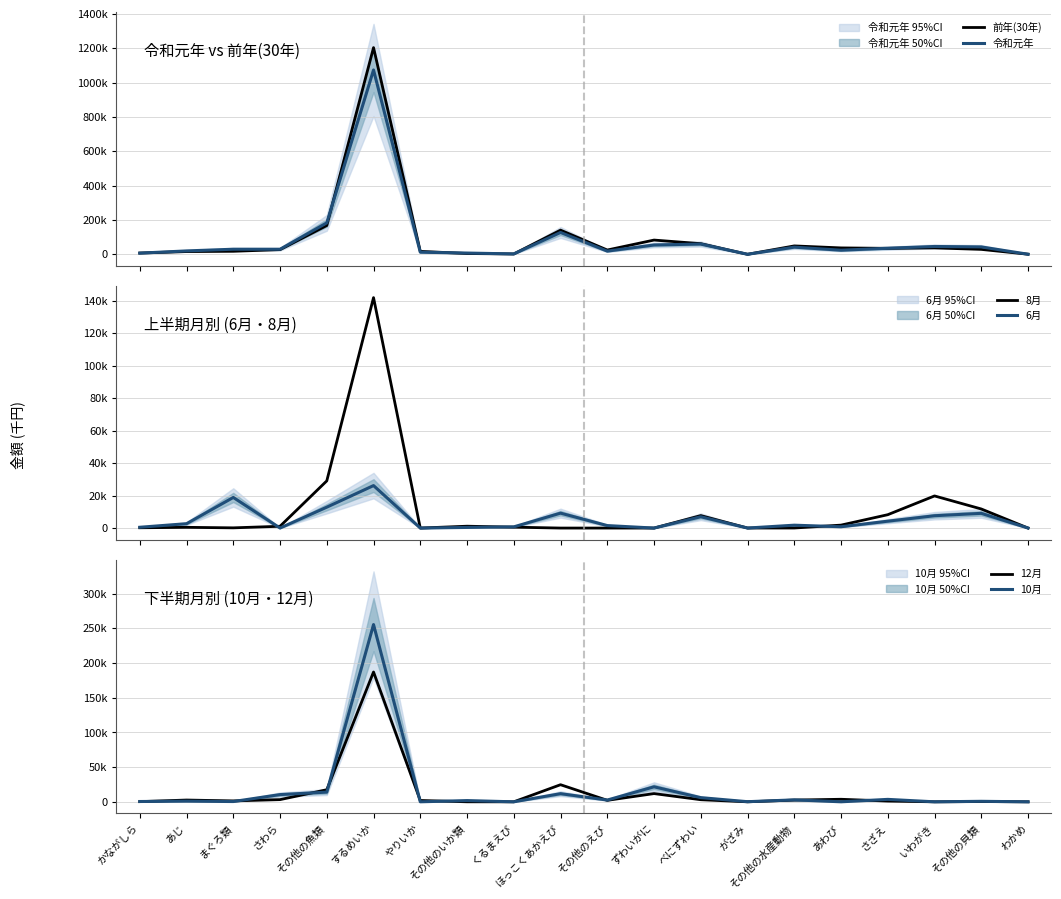

Which category has the lowest value in the 令和元年 series?

がざみ